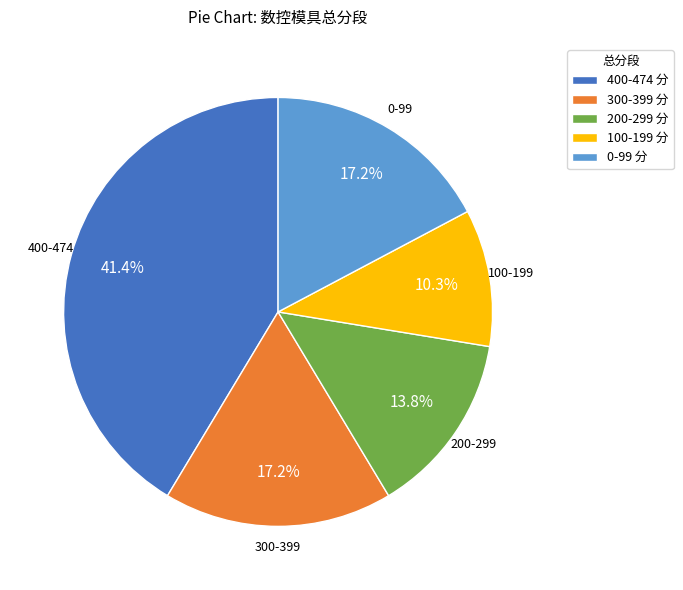

Which category has the biggest portion of the pie?

400-474 分